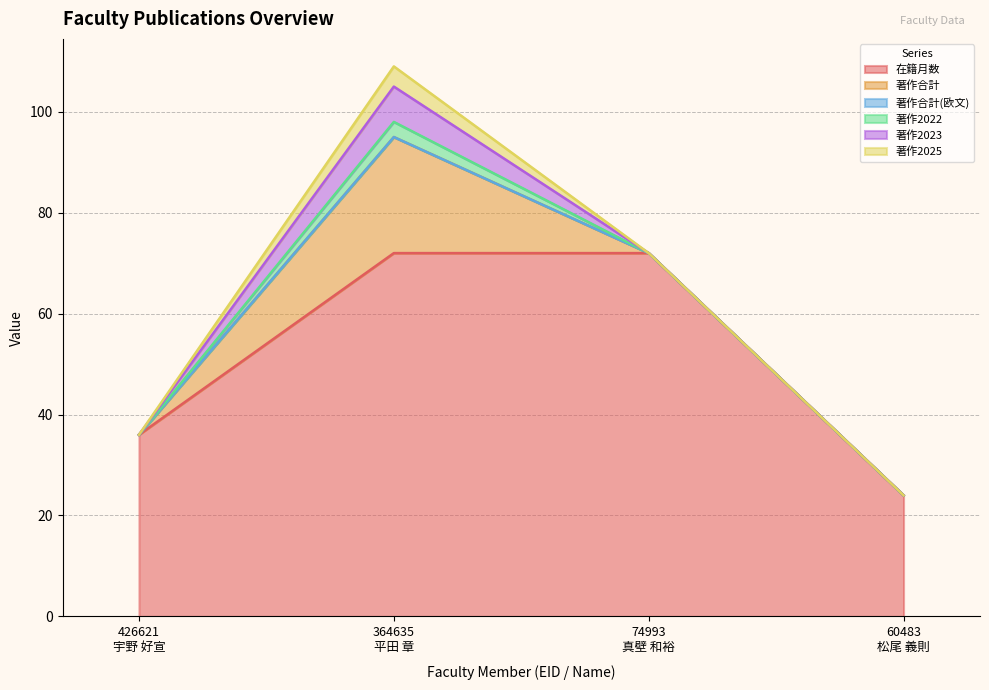

True or false: 著作合計 and 在籍月数 cross at least once.

False